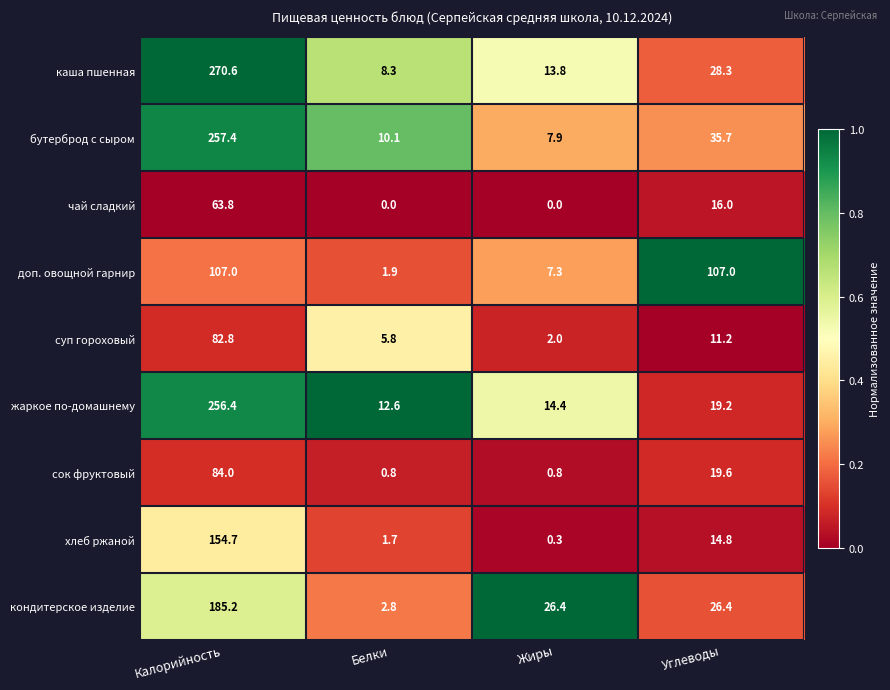

What is the difference between the highest and lowest values at Калорийность?

206.8